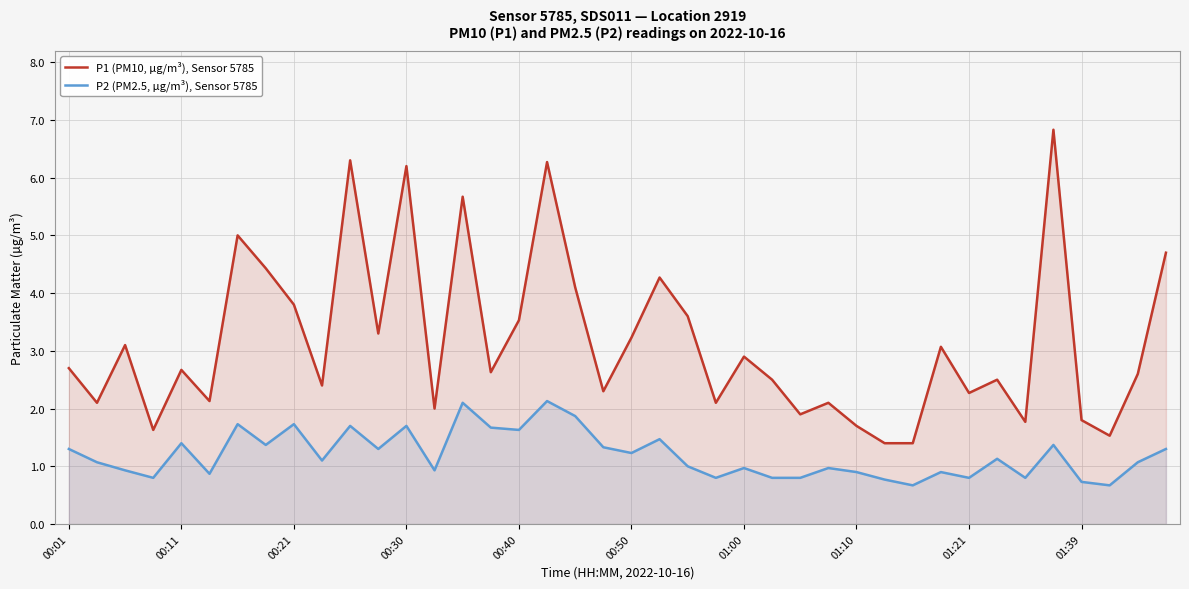

What is the maximum value for P2 (PM2.5, µg/m³), Sensor 5785?

2.1